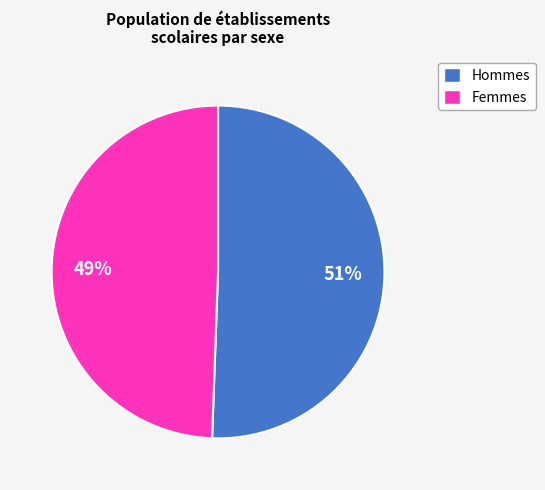

To the nearest percent, what is the average slice percentage?

50%